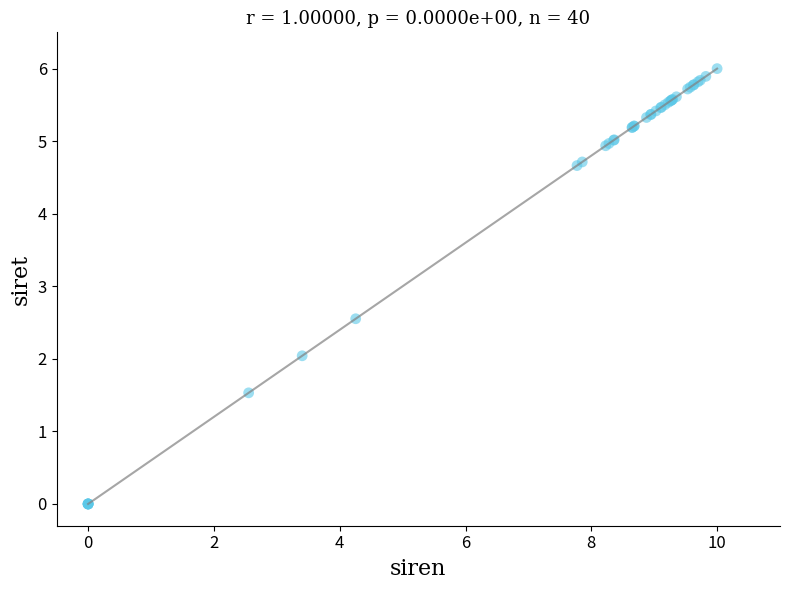

What Y value in the scatter plot is closest to 3?

2.6